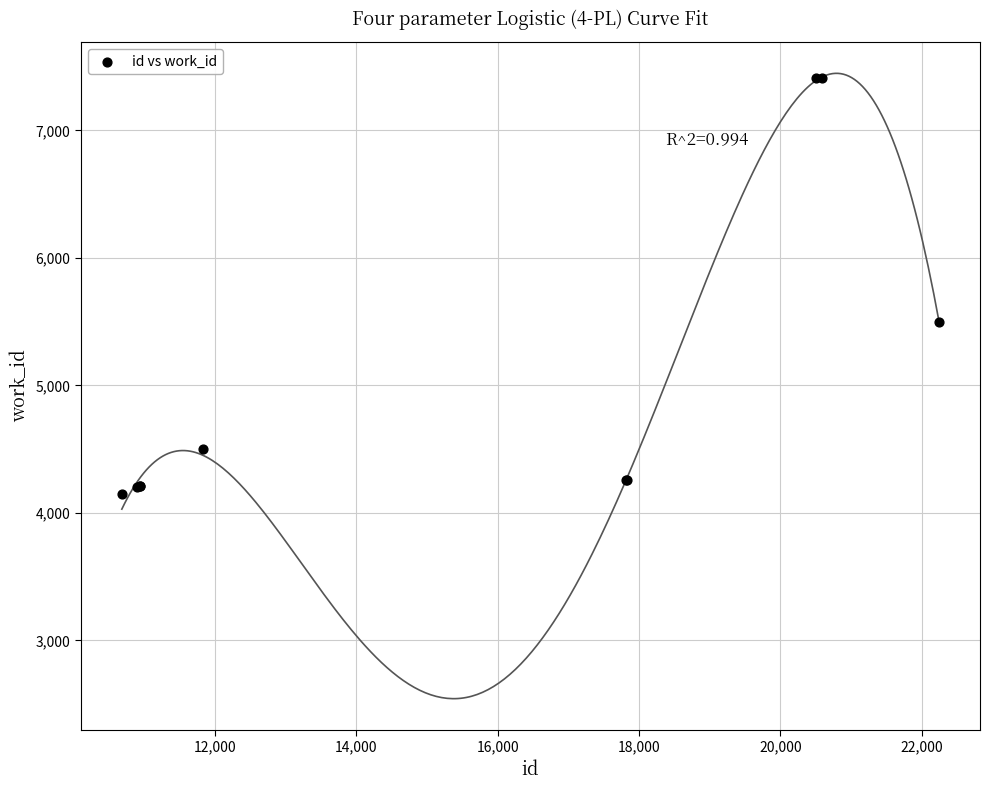

What Y value in the scatter plot is closest to 5781?

5494